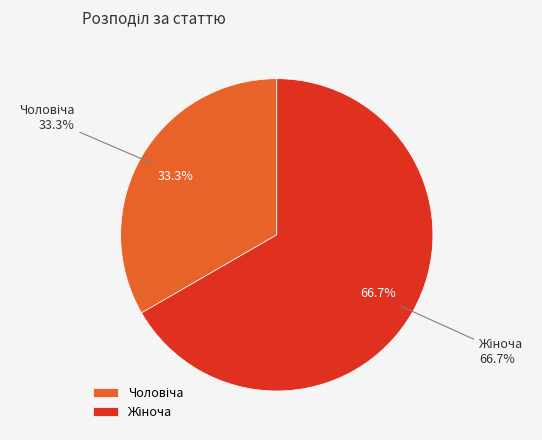

Rank the categories by value from lowest to highest.

Чоловіча, Жіноча